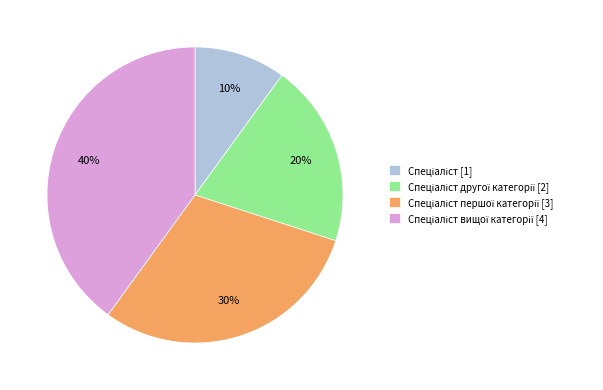

Does any single category account for the majority?

No